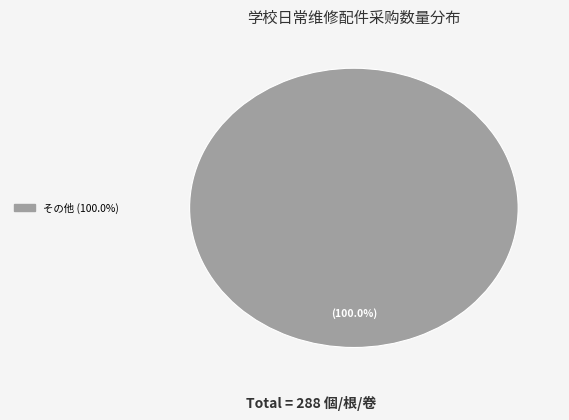

Count the number of slices in the pie.

1